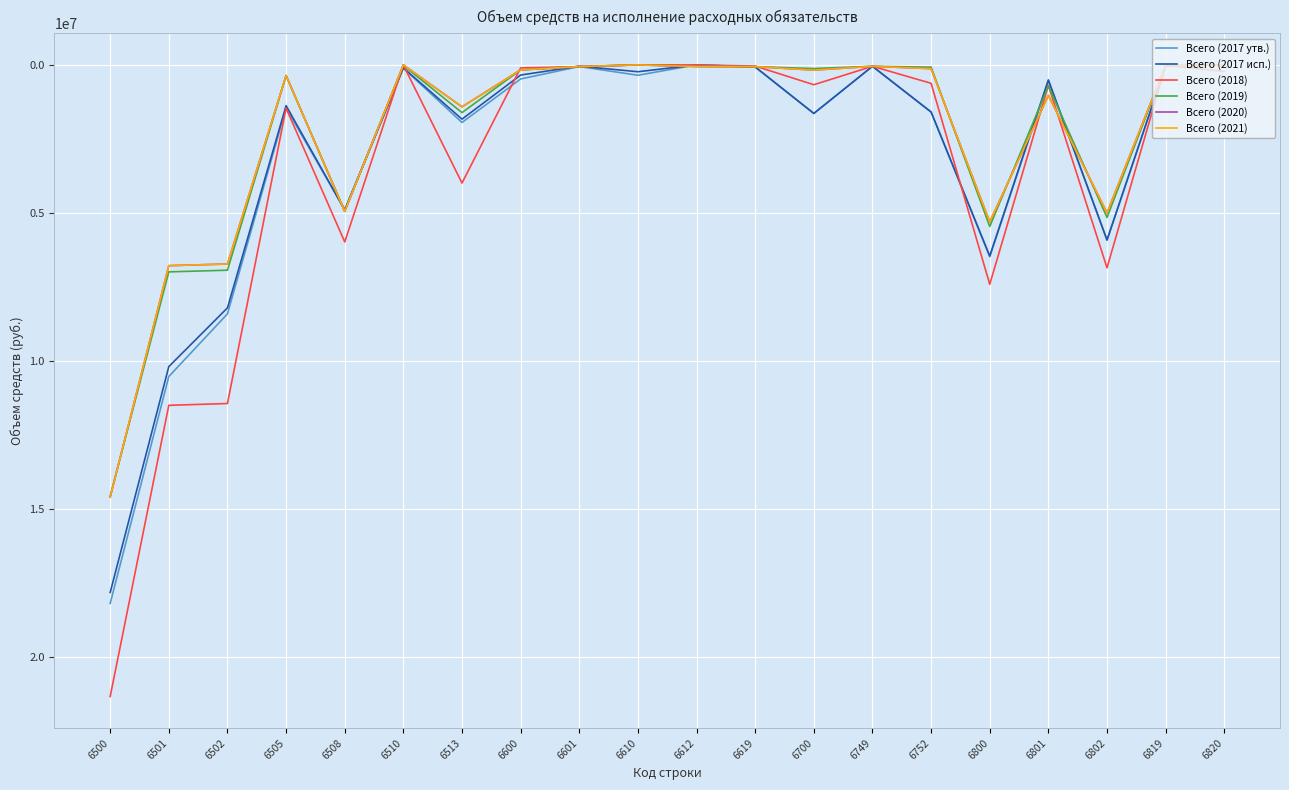

How many interior local valleys does the Всего (2021) series have?

5